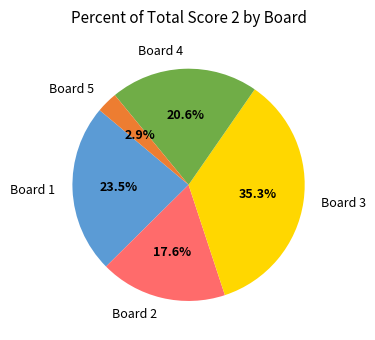

Which slice is the smallest?

Board 5